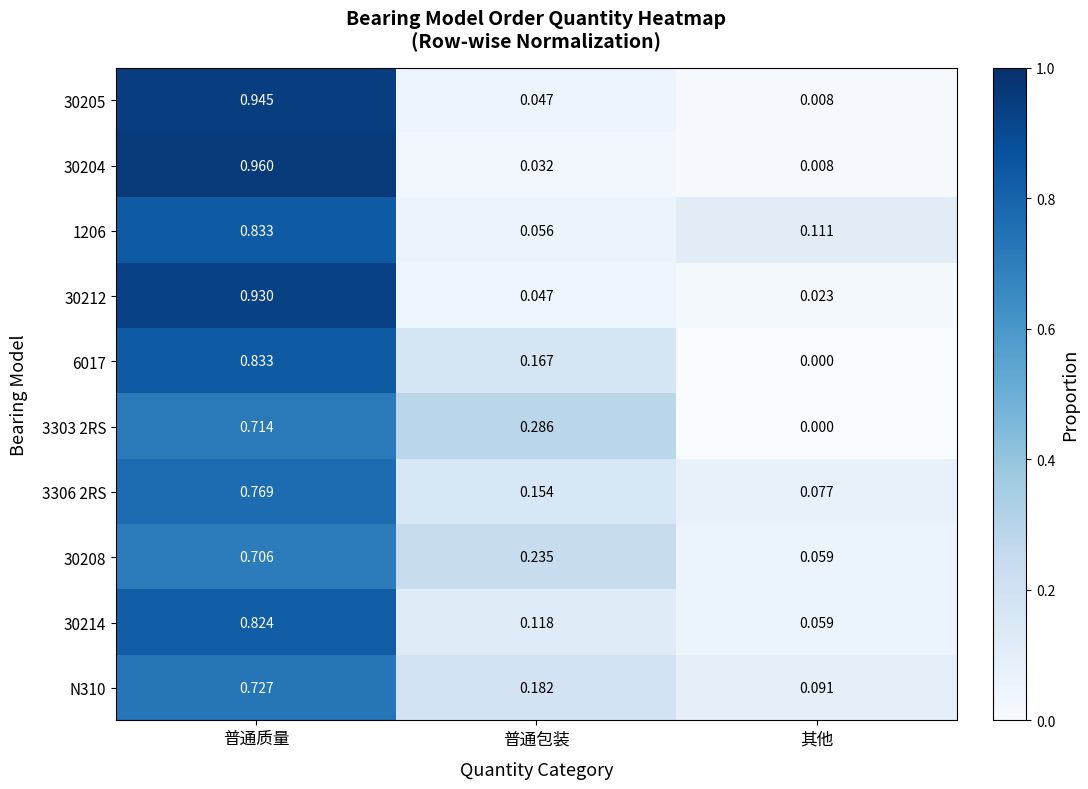

Where is N310 nearest to the value 0?

其他